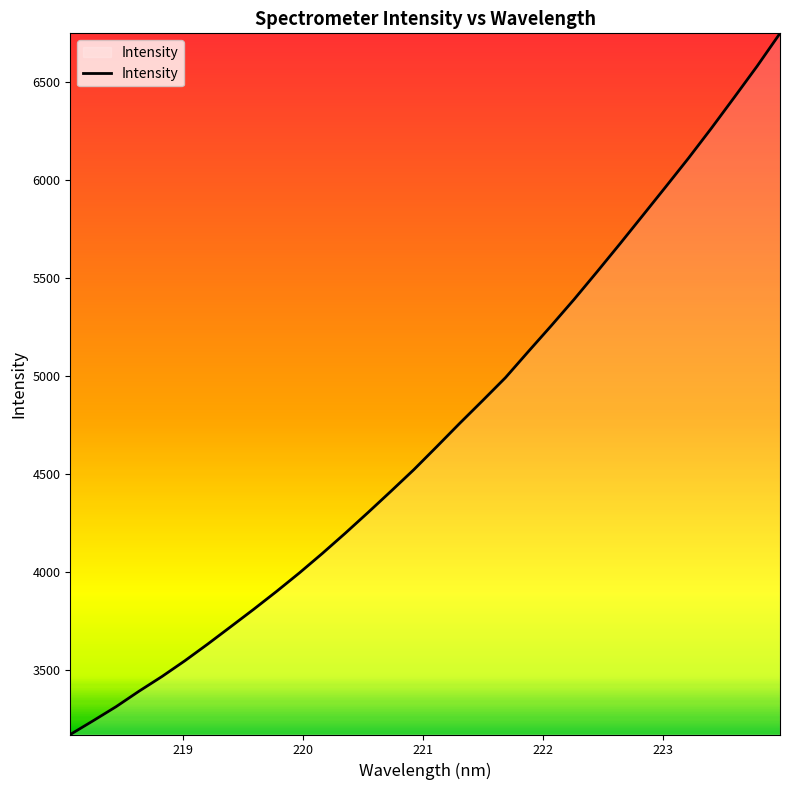

What is the difference between the maximum and minimum values?

3581.6